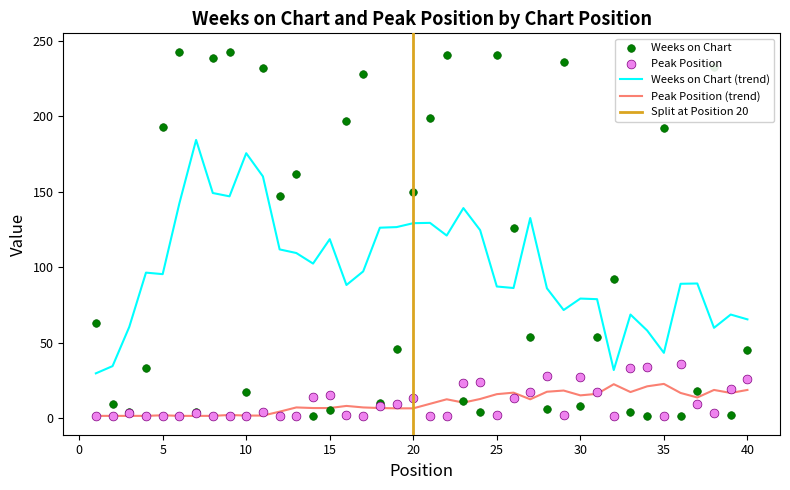

At which category is the sum across all series the highest?

6